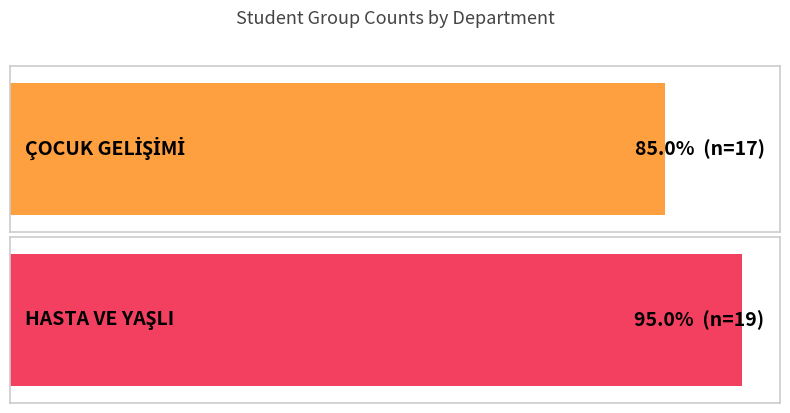

Which label corresponds to the largest value in the chart?

HASTA VE YAŞLI